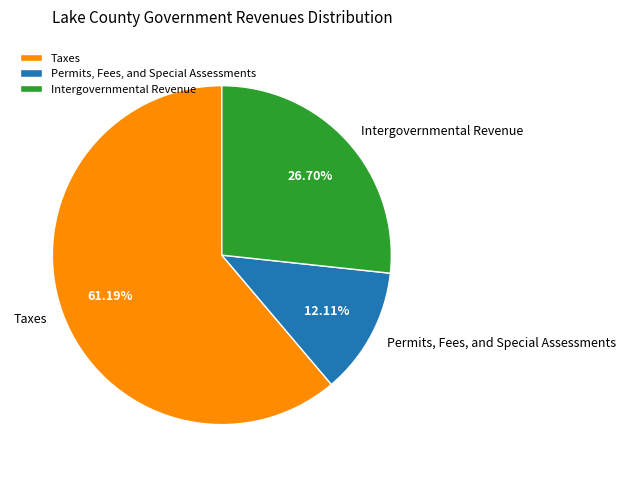

Approximately how many times larger is the value at Intergovernmental Revenue compared to Taxes?

0.4